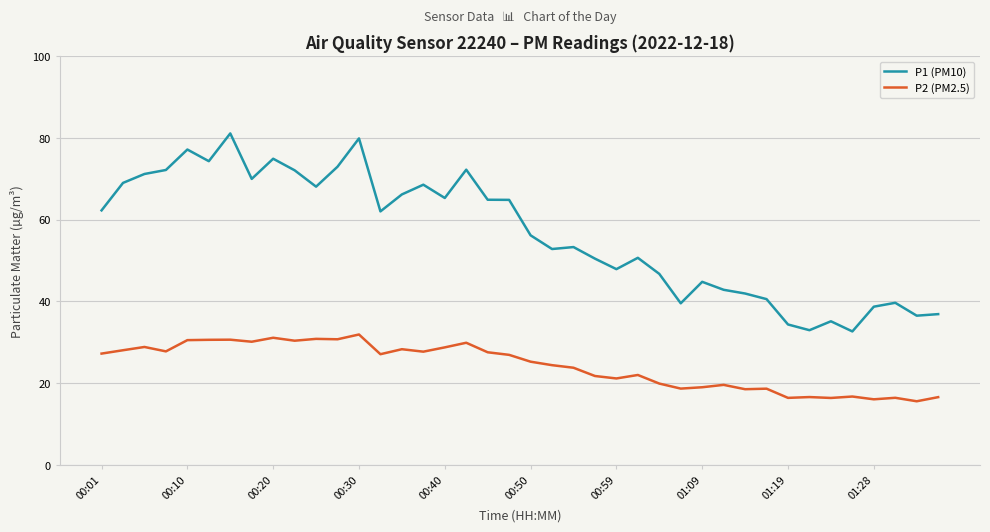

Which series has the widest spread of values?

P1 (PM10)